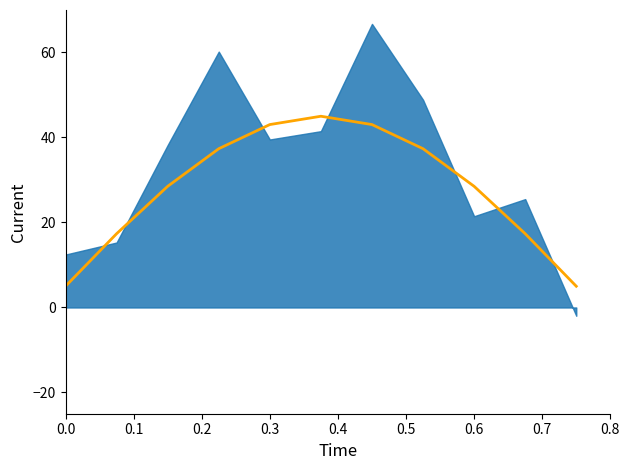

How many lines are shown in the chart?

1